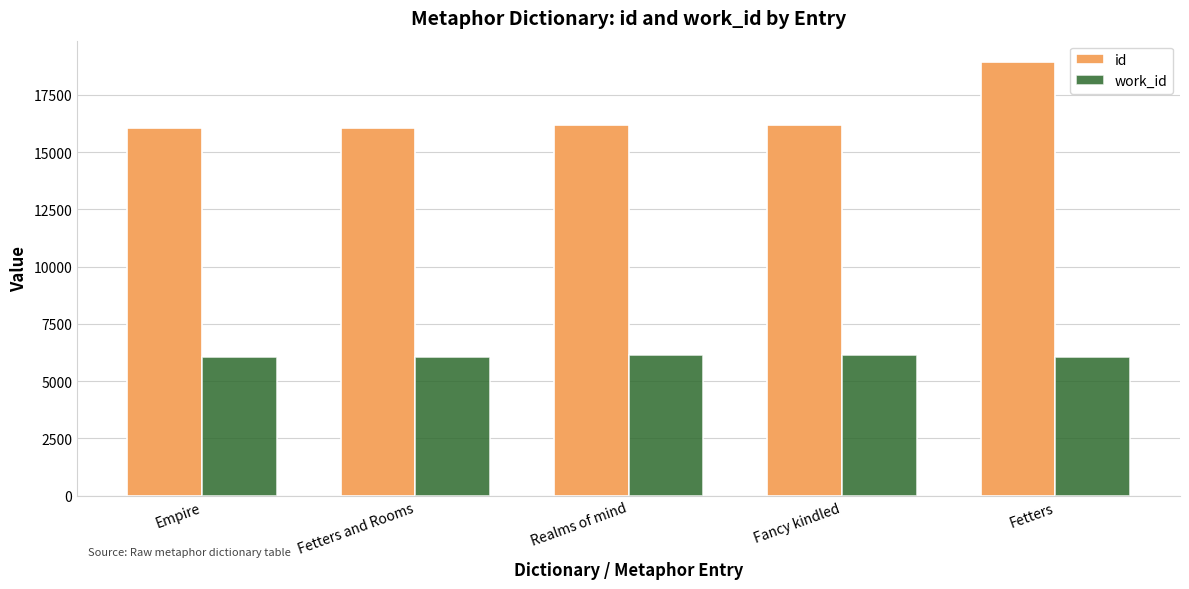

Between Fetters and Rooms and Fetters, which series saw the biggest shift?

id